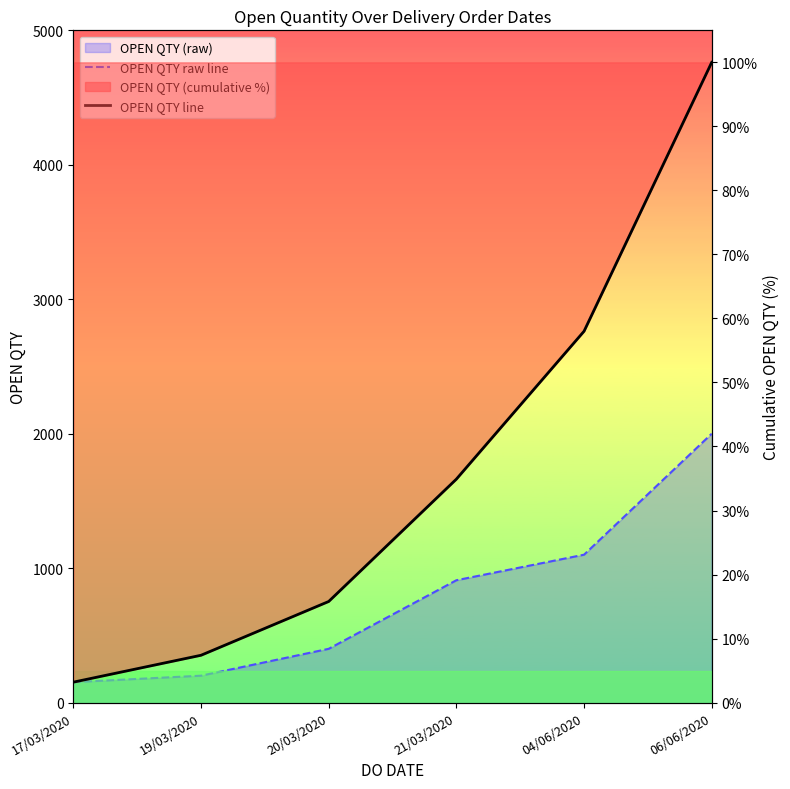

Reading left to right, transcribe all the data shown in this chart.

OPEN QTY raw line: 17/03/2020=152.0	19/03/2020=200.0	20/03/2020=400.0	21/03/2020=910.0	04/06/2020=1100.0	06/06/2020=2000.0
OPEN QTY line: 17/03/2020=3.2	19/03/2020=7.4	20/03/2020=15.8	21/03/2020=34.9	04/06/2020=58.0	06/06/2020=100.0